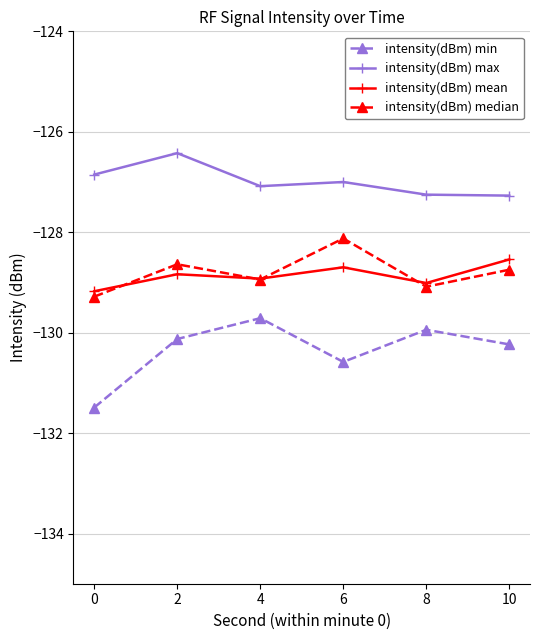

What is the total value across all series at 0?

-516.8